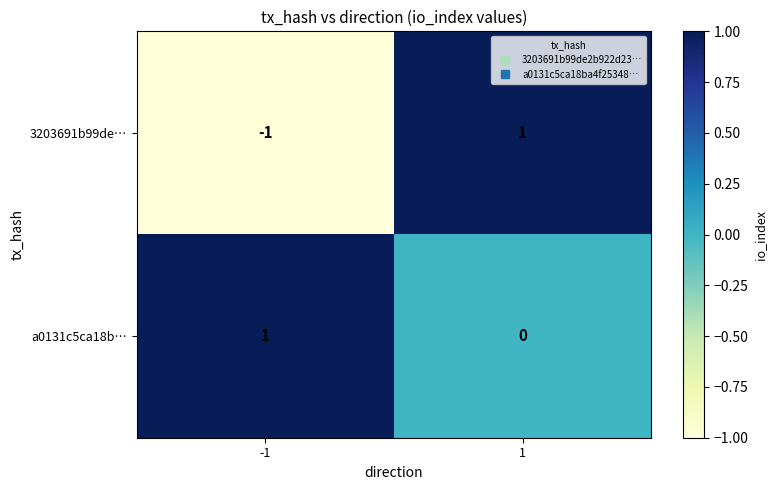

Rank the series by their average value, from lowest to highest.

3203691b99de…, a0131c5ca18b…